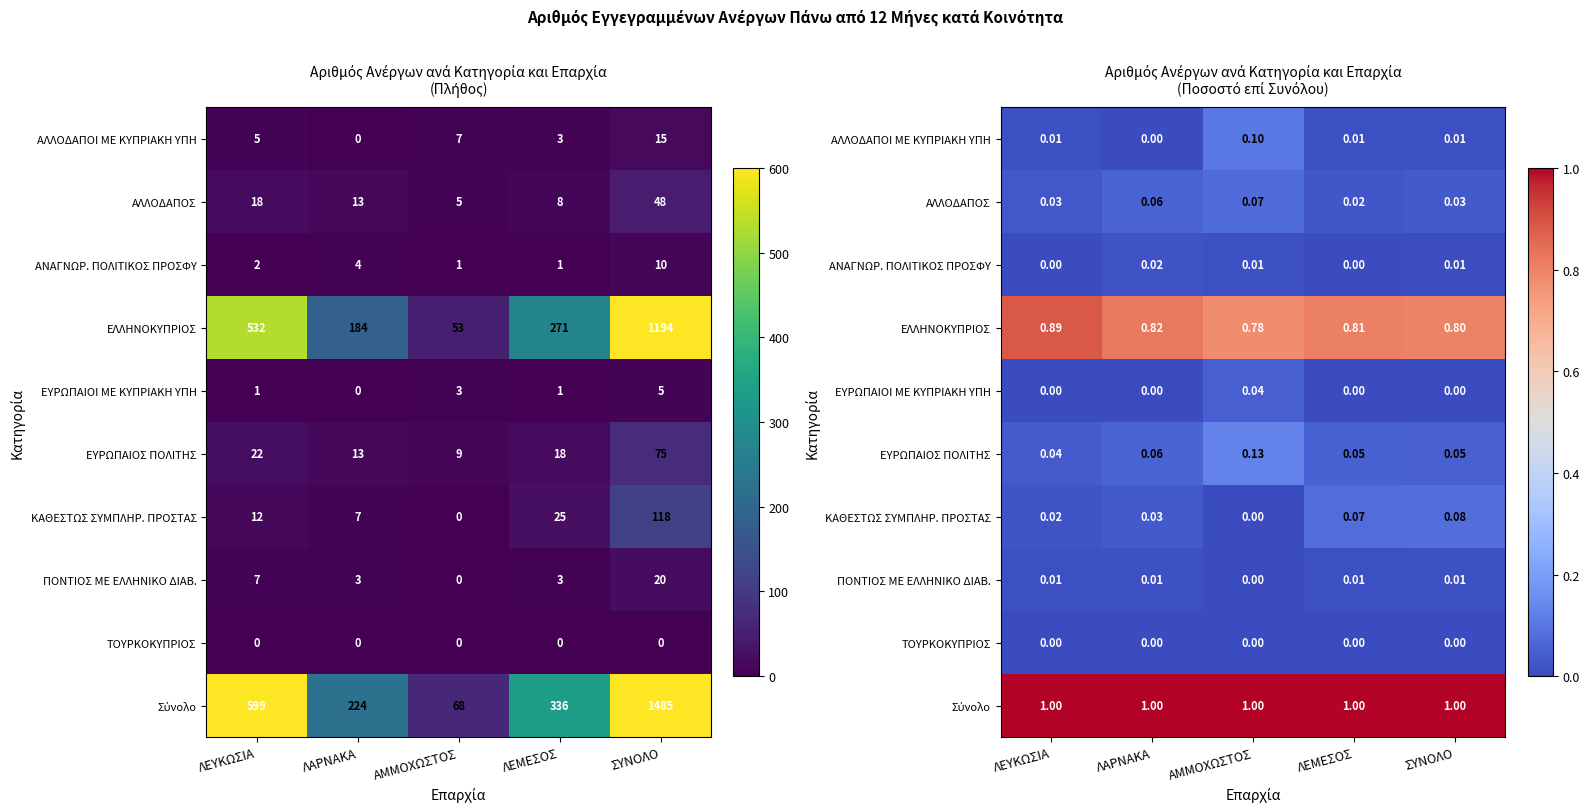

Is the value of ΑΛΛΟΔΑΠΟΣ at ΛΑΡΝΑΚΑ greater than the value of ΤΟΥΡΚΟΚΥΠΡΙΟΣ at ΛΕΥΚΩΣΙΑ?

Yes